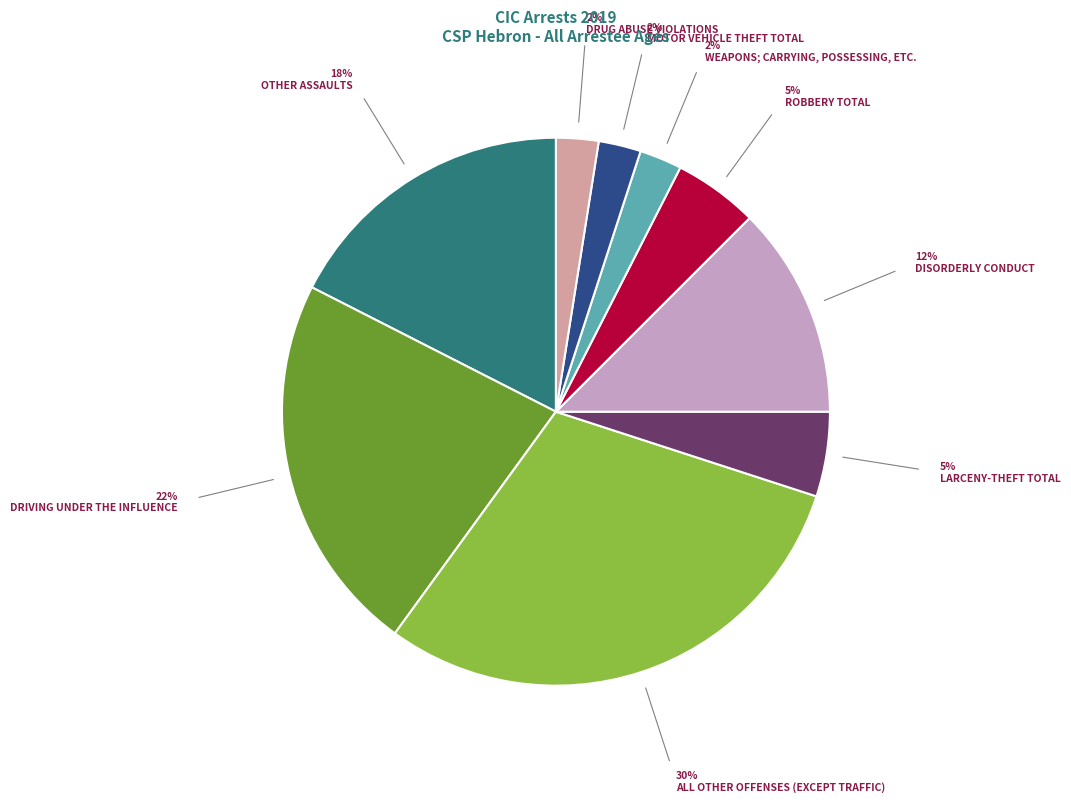

How many segments does this pie chart have?

9